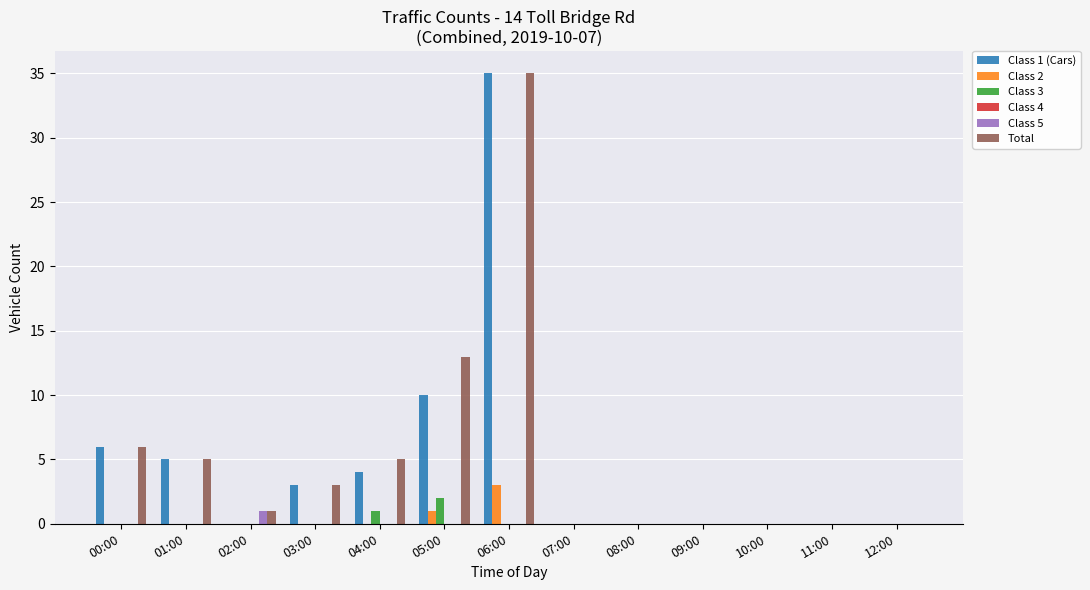

How many data points does each series have?

13